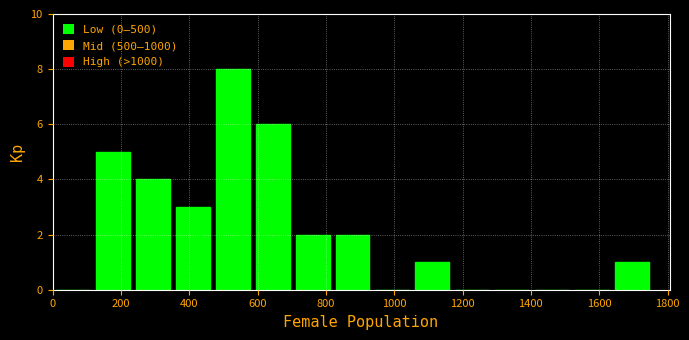

Over which range of the x-axis is the bar tallest?

460 to 580